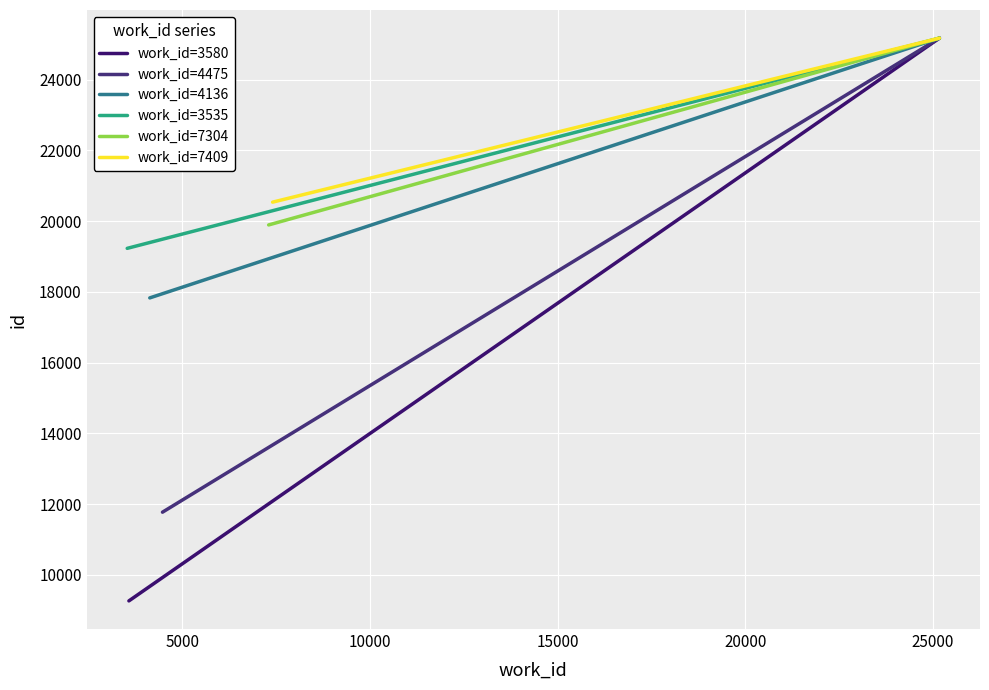

What are all the series names shown in the legend?

work_id=3580, work_id=4475, work_id=4136, work_id=3535, work_id=7304, work_id=7409